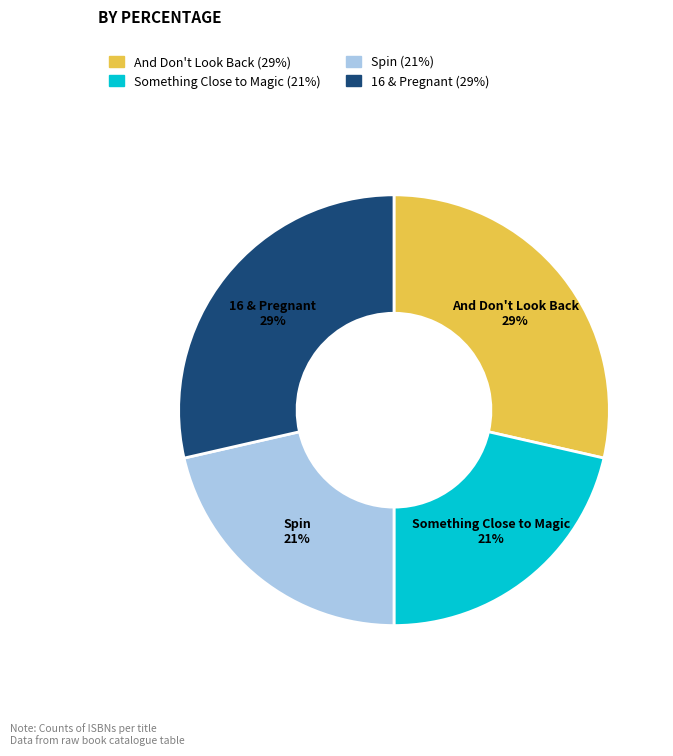

To the nearest percent, what portion does Spin represent?

21%